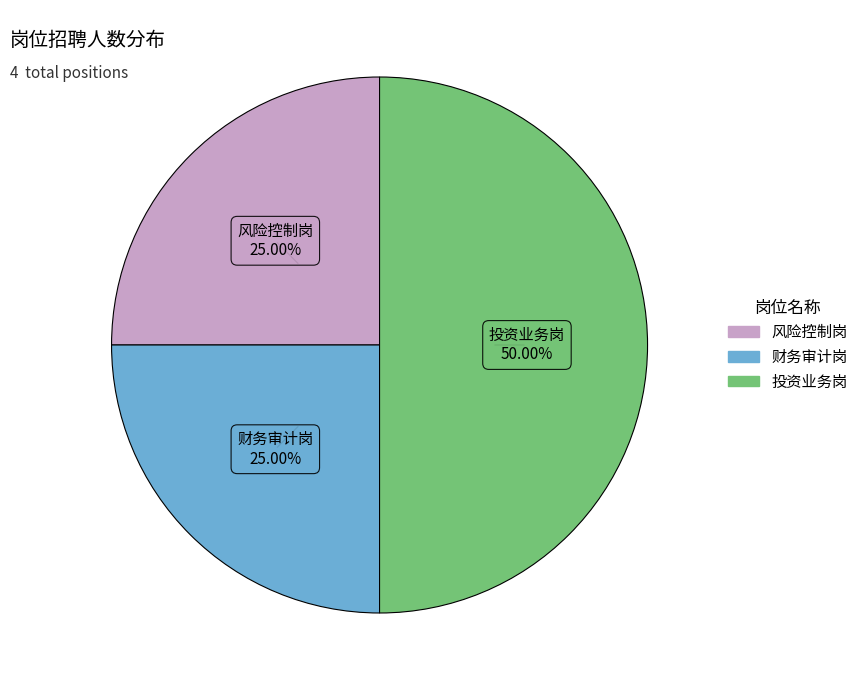

Combined, what portion of the pie is 风险控制岗 and 投资业务岗?

75.0%